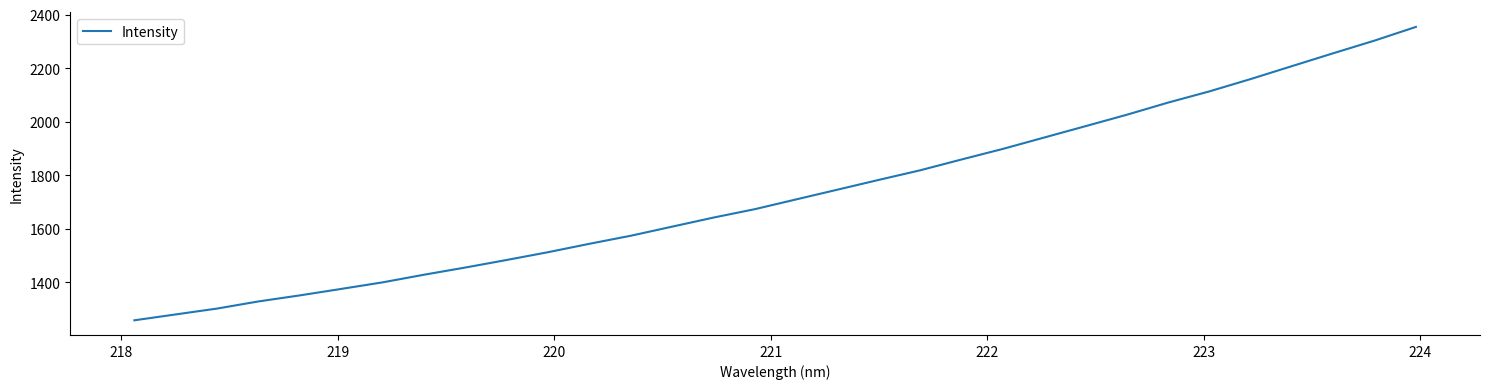

What is the greatest value displayed?

2354.0